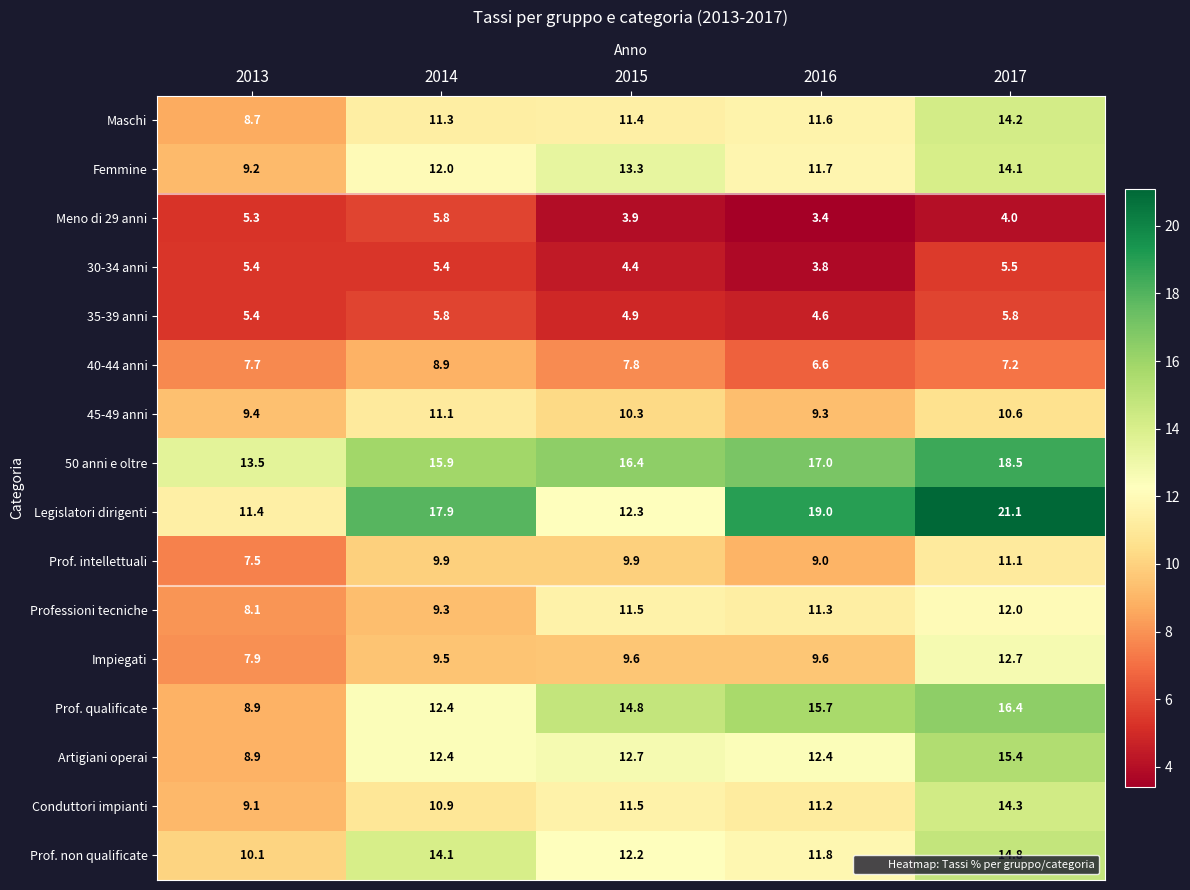

Which category has the lowest value across all series?

2016